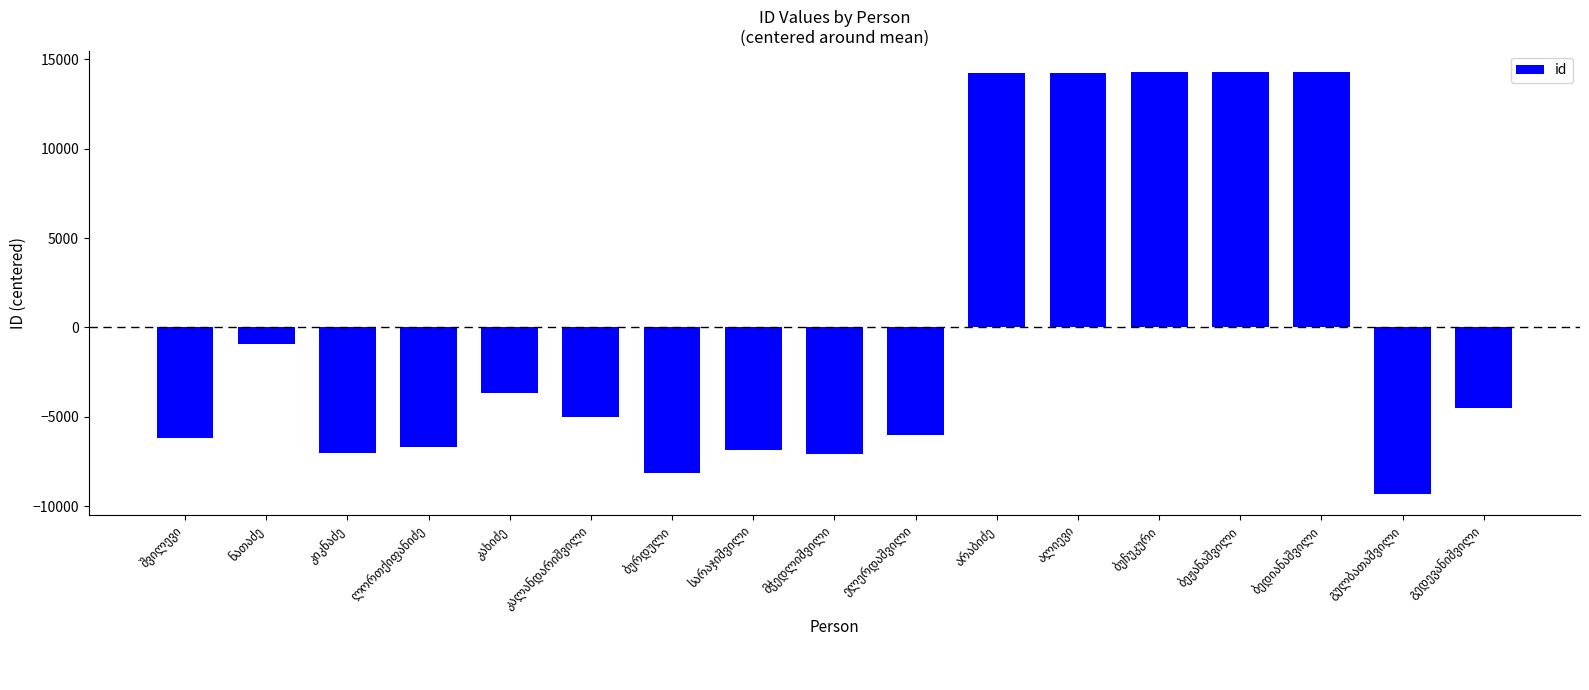

What is the maximum value shown in the chart?

14290.6